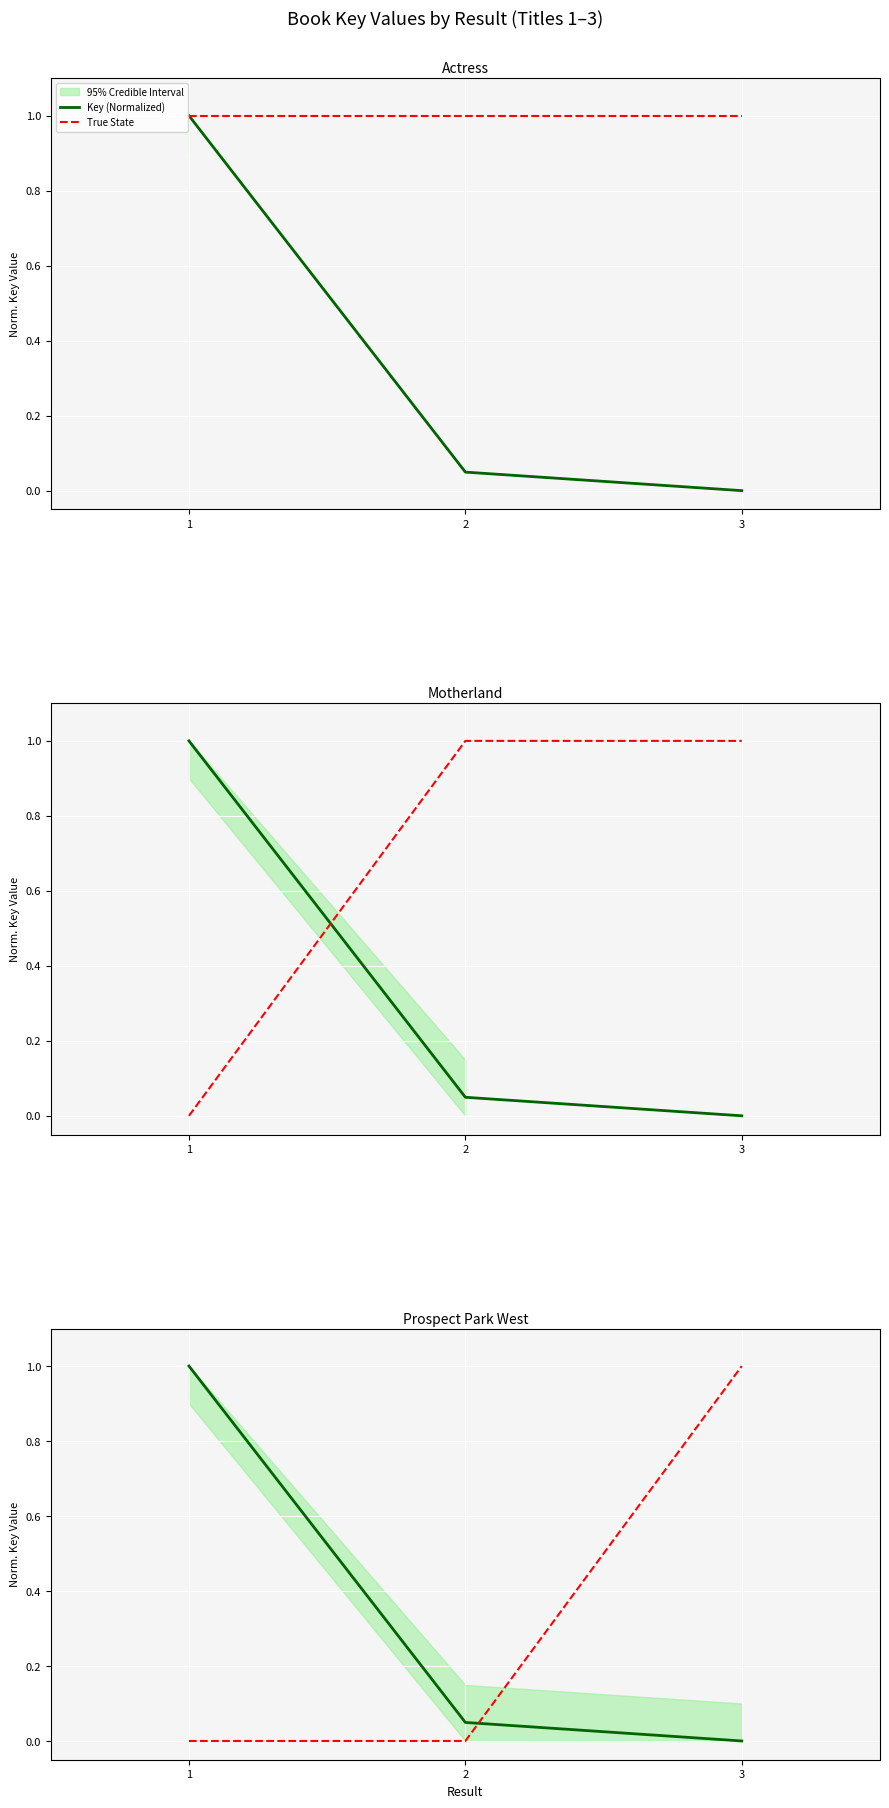

What is the total value across all series at 3?

1.0